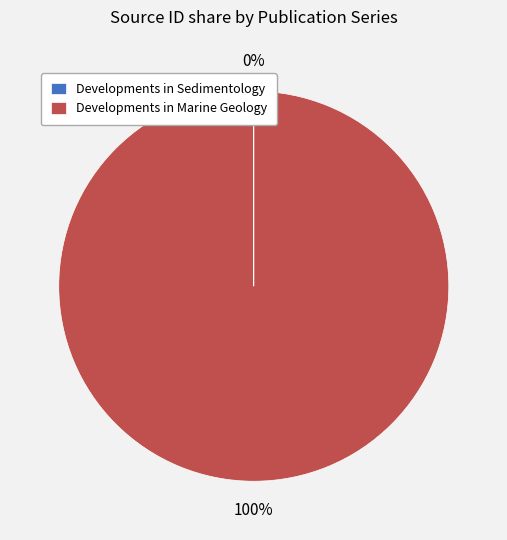

Which slice is the largest?

Developments in Marine Geology